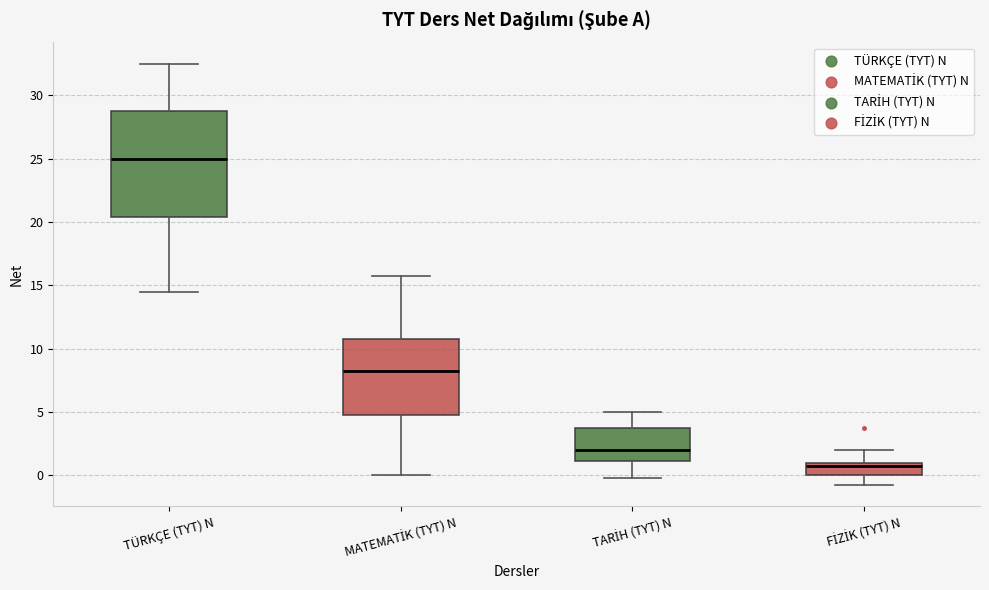

Reading left to right, transcribe this box plot: for each box, give where its median line is, the range the box spans, and where its two whiskers end, as read against the y-axis. The values are not printed on the chart, so give them approximately, as read against the axis.

TÜRKÇE (TYT) N: median 25.0, box 20.5 to 29.0, whiskers 14.5 to 32.5
MATEMATİK (TYT) N: median 8.5, box 5.0 to 11.0, whiskers 0.0 to 16.0
TARİH (TYT) N: median 2.0, box 1.0 to 4.0, whiskers 0.0 to 5.0
FİZİK (TYT) N: median 1.0 (just below the box's upper edge), box 0.0 to 1.0, whiskers -0.5 to 2.0